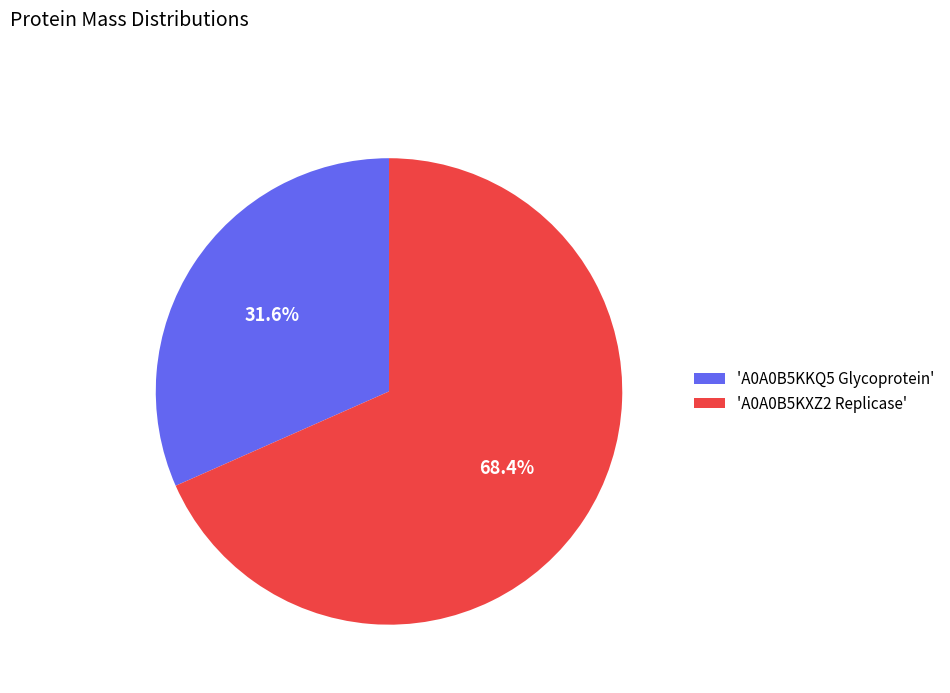

What is the majority slice?

'A0A0B5KXZ2 Replicase'